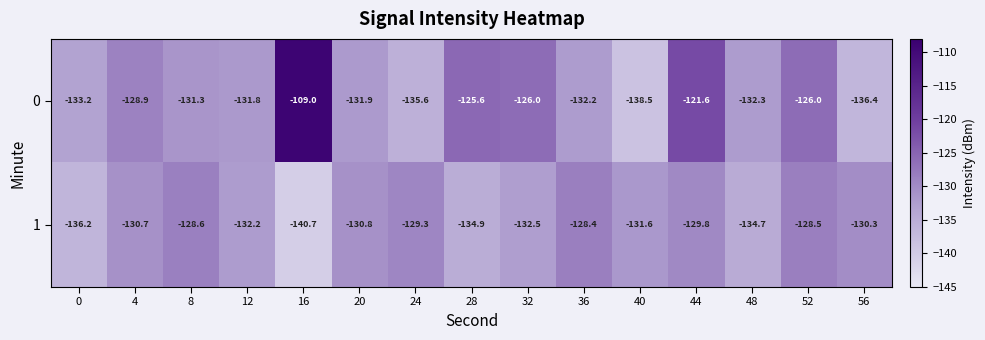

List the series in order of their overall mean, highest first.

0, 1